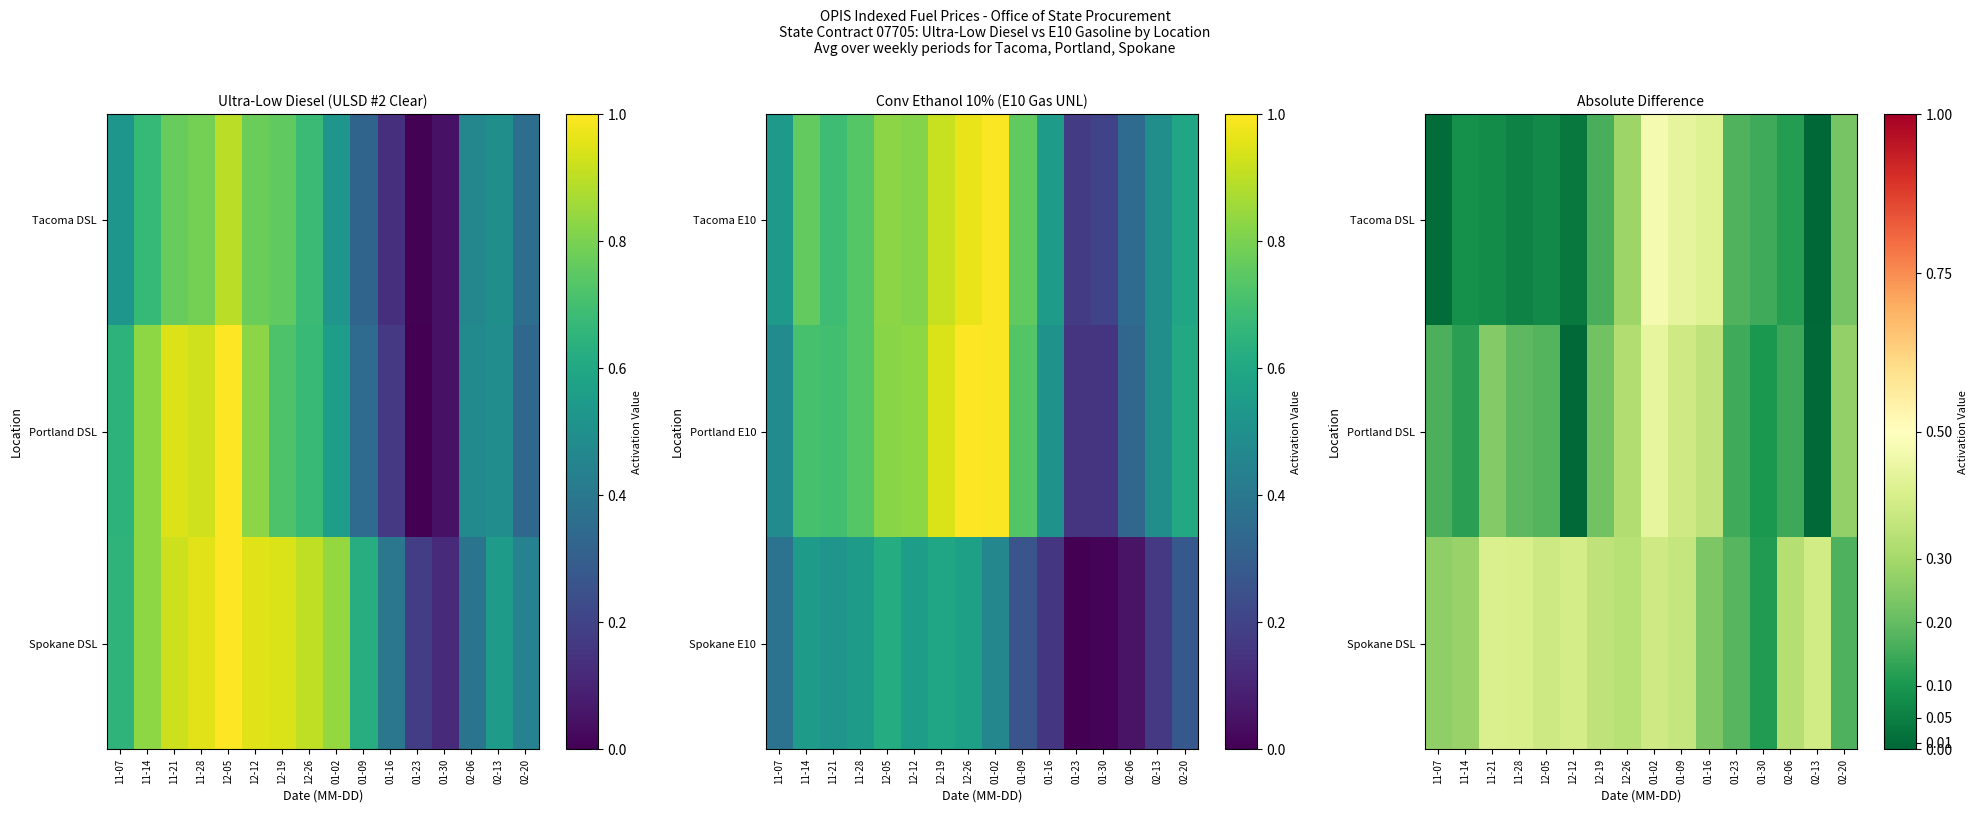

Count the number of data series in this chart.

3